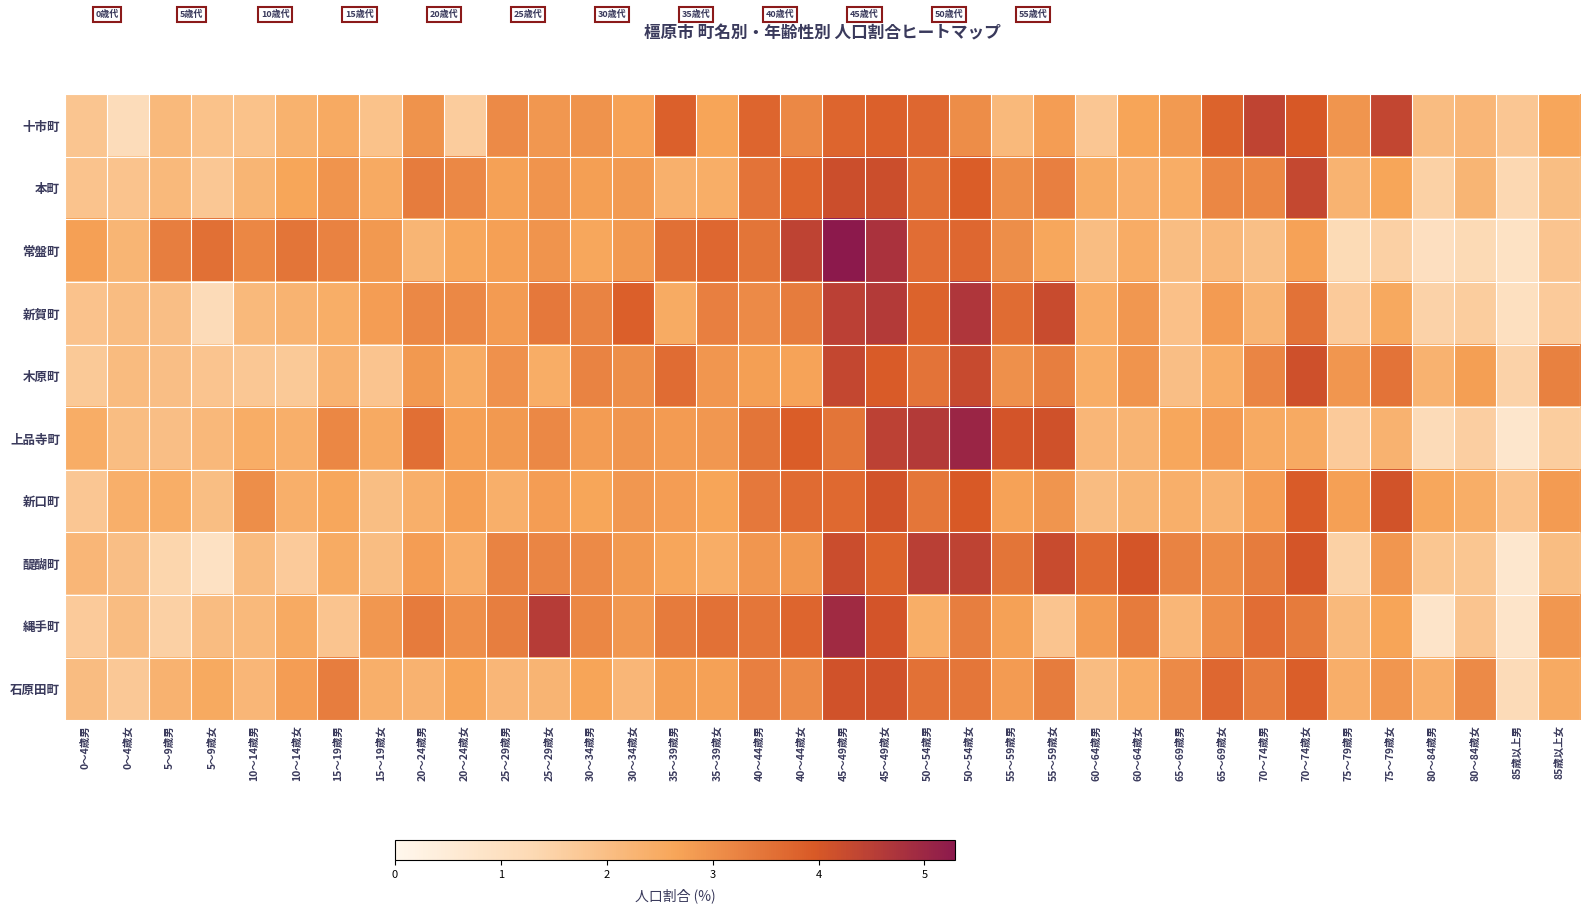

At which category does the chart reach its minimum across all series?

85歳以上男